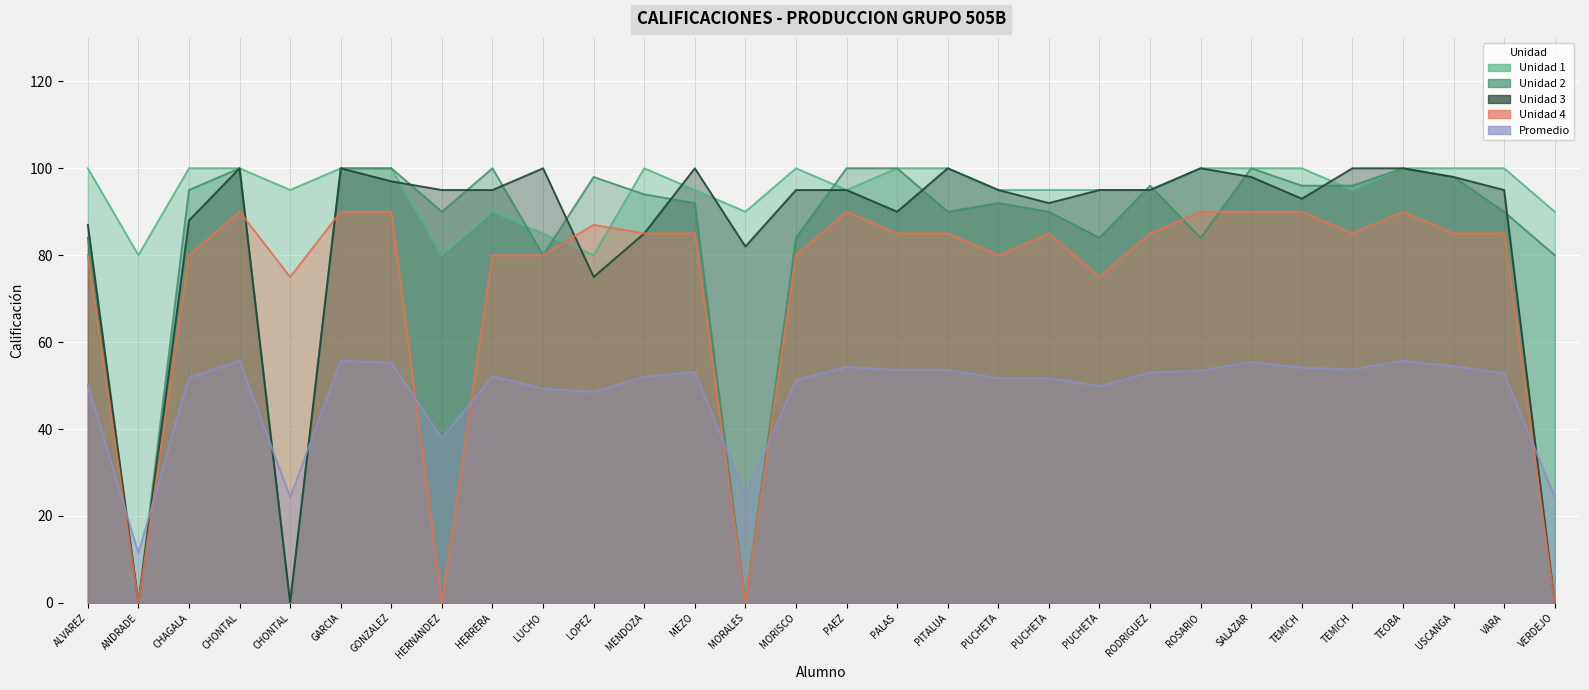

What is the value of the U1 point at the 24th from the left?

100.0